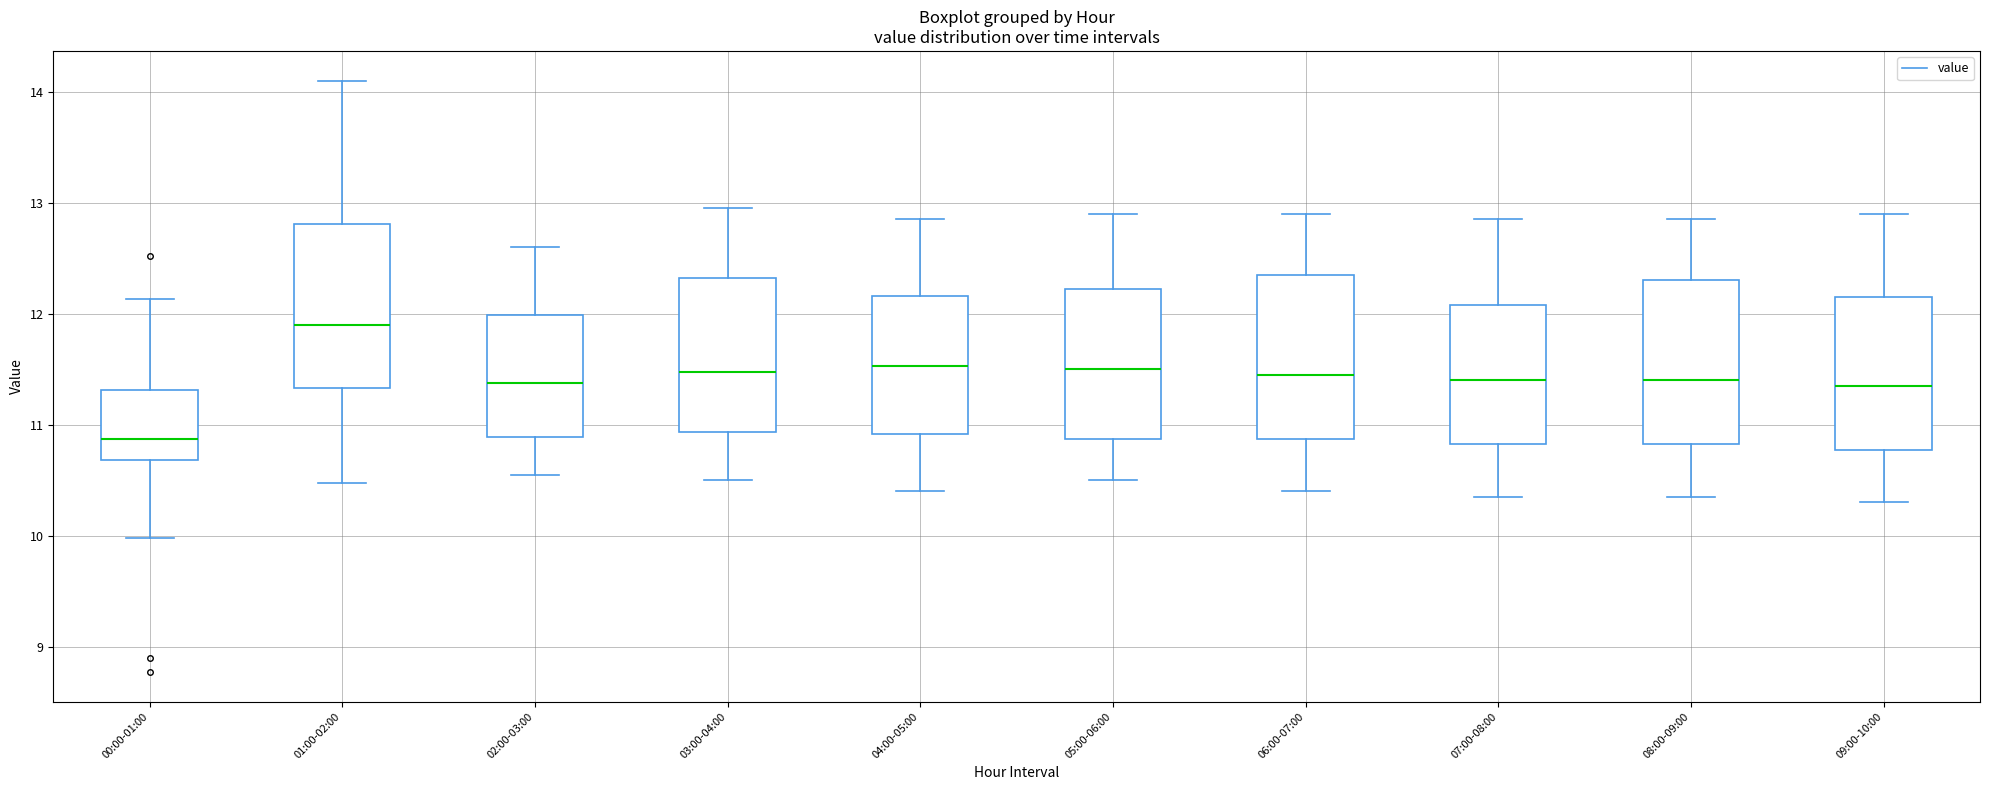

Where does the upper whisker of the box for 01:00-02:00 end on the y-axis? The values are not printed on the chart, so give them approximately, as read against the axis.

14.1